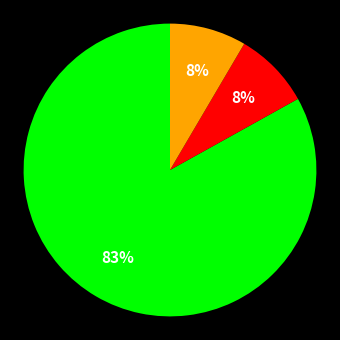

Is there a majority slice in this chart?

Yes